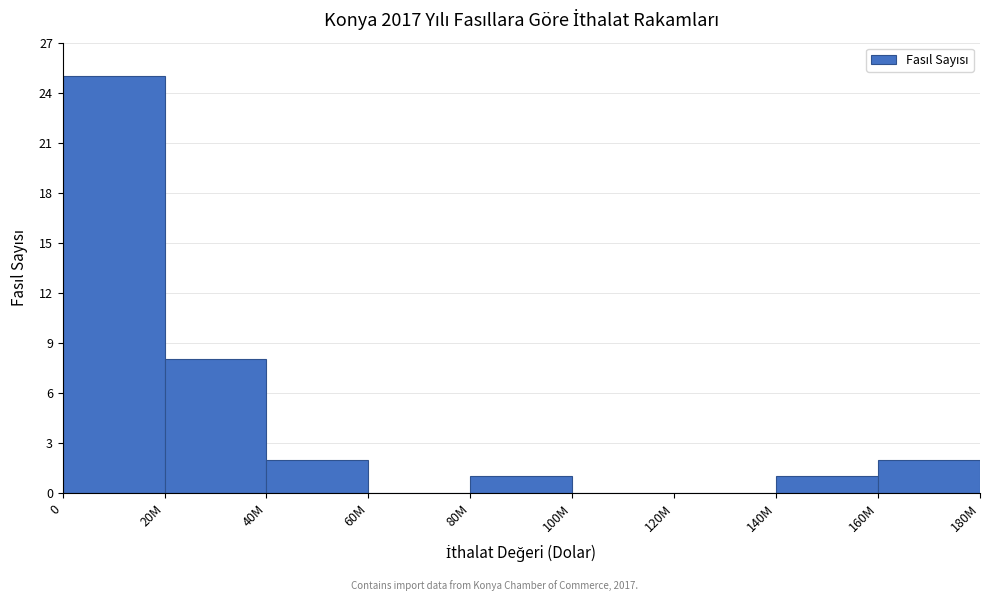

Reading left to right, what are all the values shown in this chart?

0=25	20M=8	40M=2	60M=0	80M=1	100M=0	120M=0	140M=1	160M=2